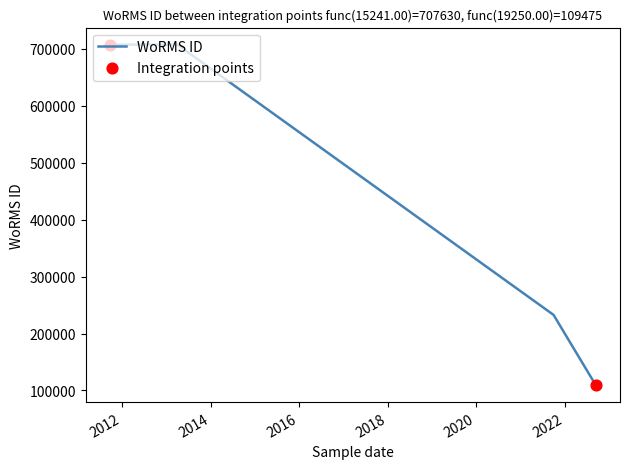

What is the change in value from 15-09-2022 to 24-09-2011?

+598155